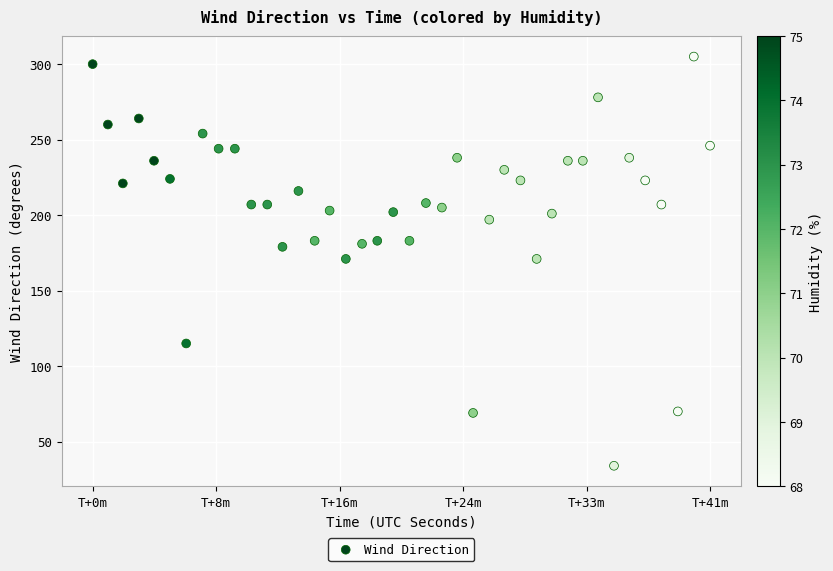

What is the range of Y values (max minus min)?

271